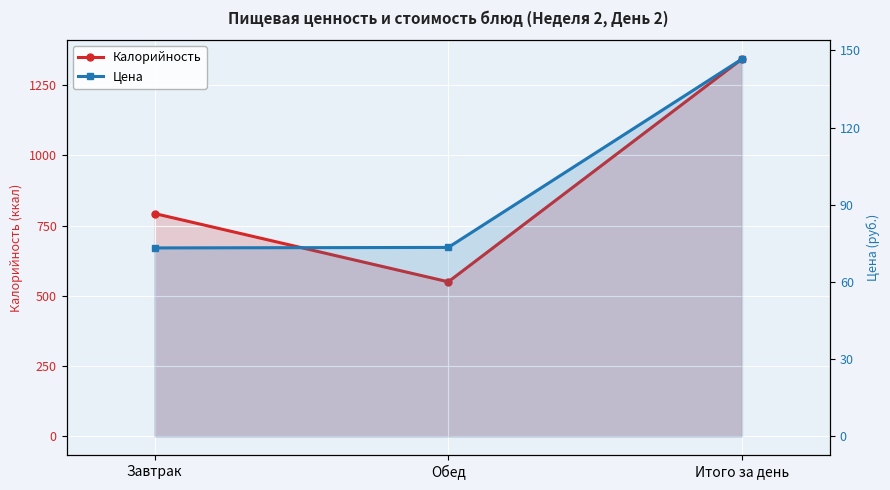

What is the difference between the Цена values at Итого за день and Обед?

73.2